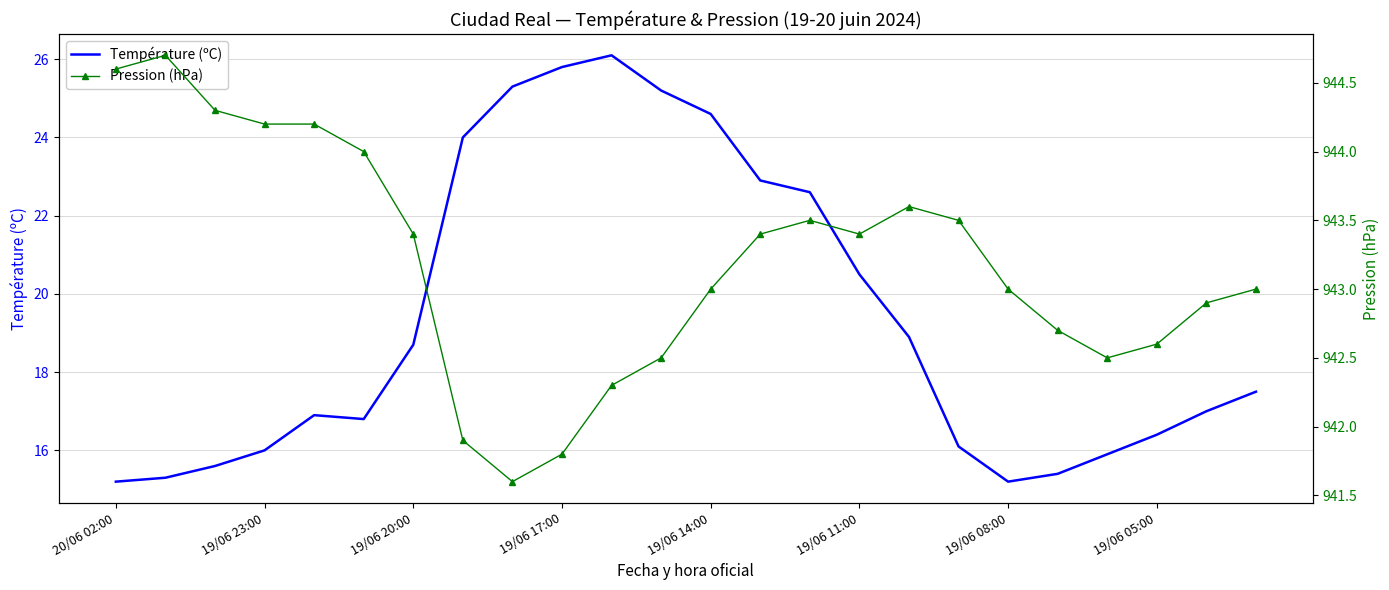

How many data points in Température (ºC) are above 17?

12